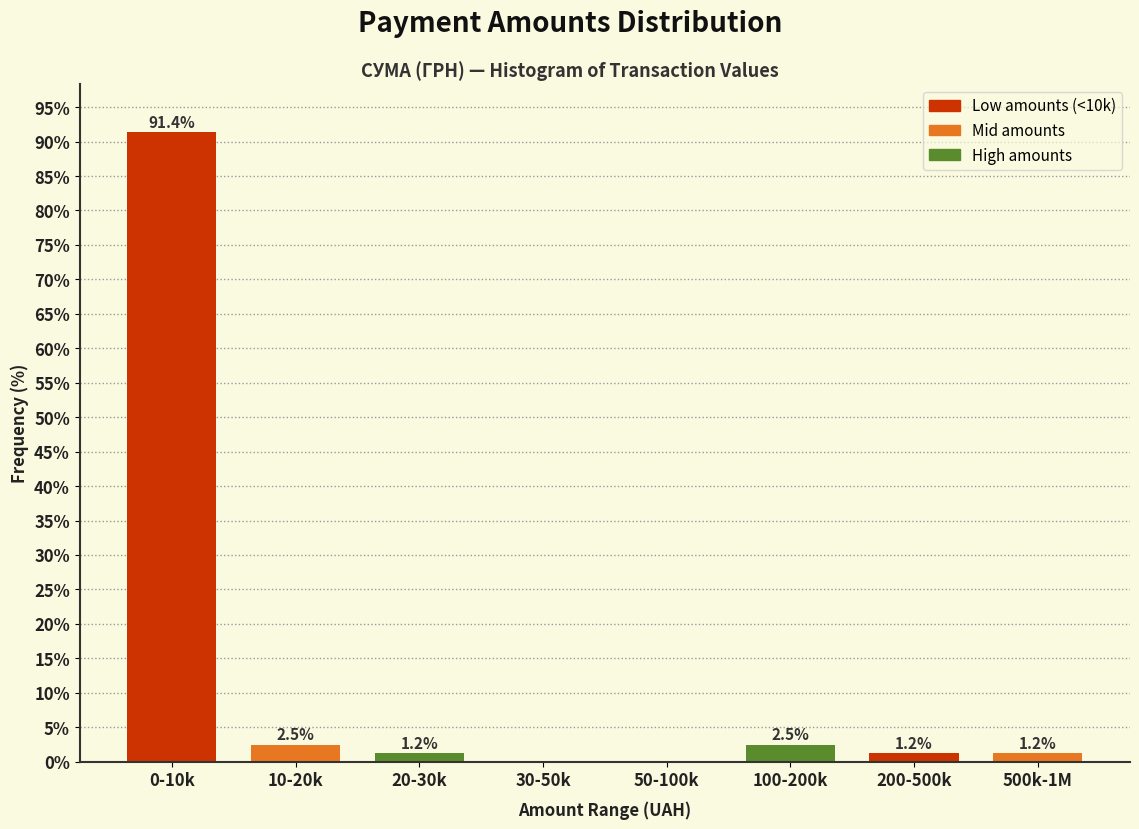

Reading left to right, what are all the values shown in this chart?

0-10k=91.4	10-20k=2.5	20-30k=1.2	30-50k=0.0	50-100k=0.0	100-200k=2.5	200-500k=1.2	500k-1M=1.2